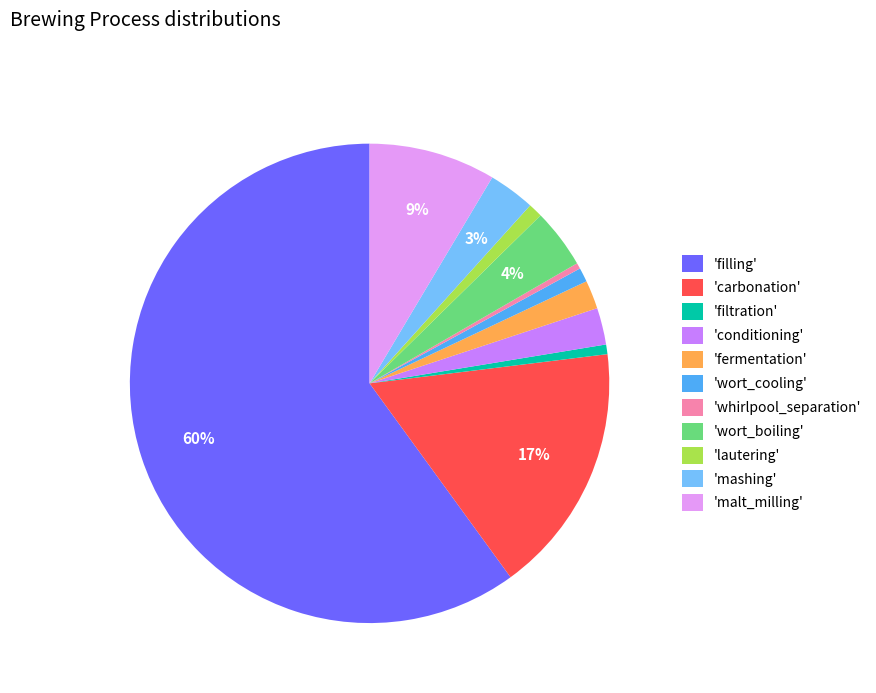

How many segments does this pie chart have?

11